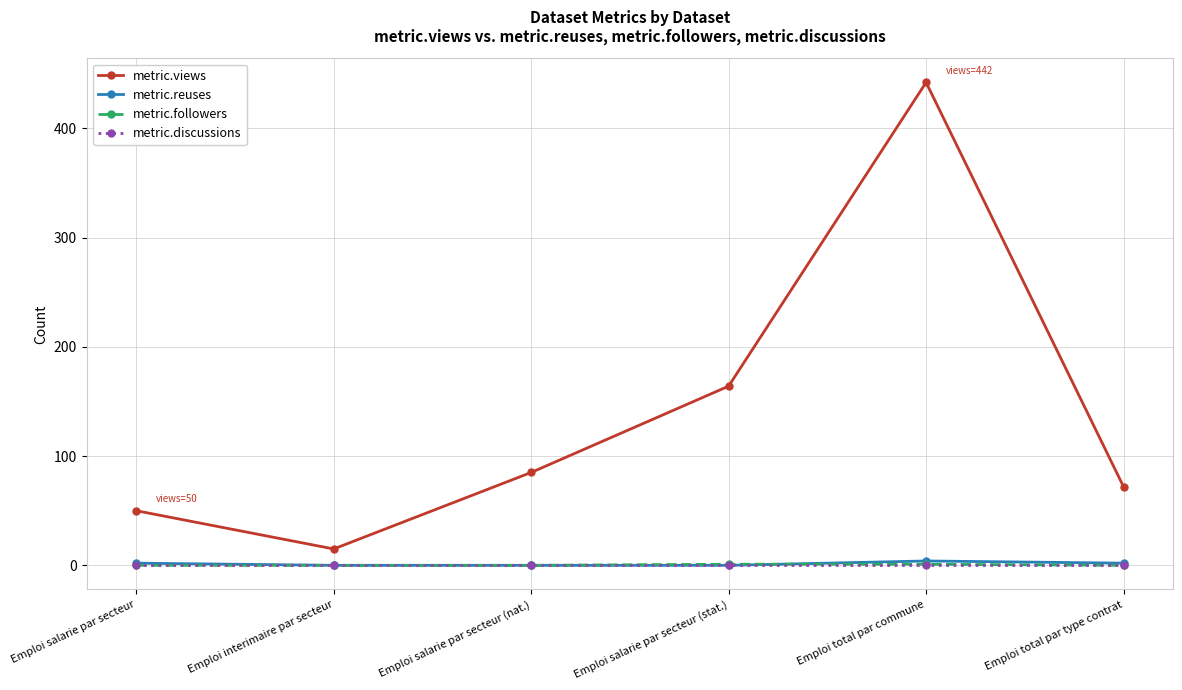

Is the value of metric.views at Emploi total par type contrat greater than the value of metric.followers at Emploi interimaire par secteur?

Yes